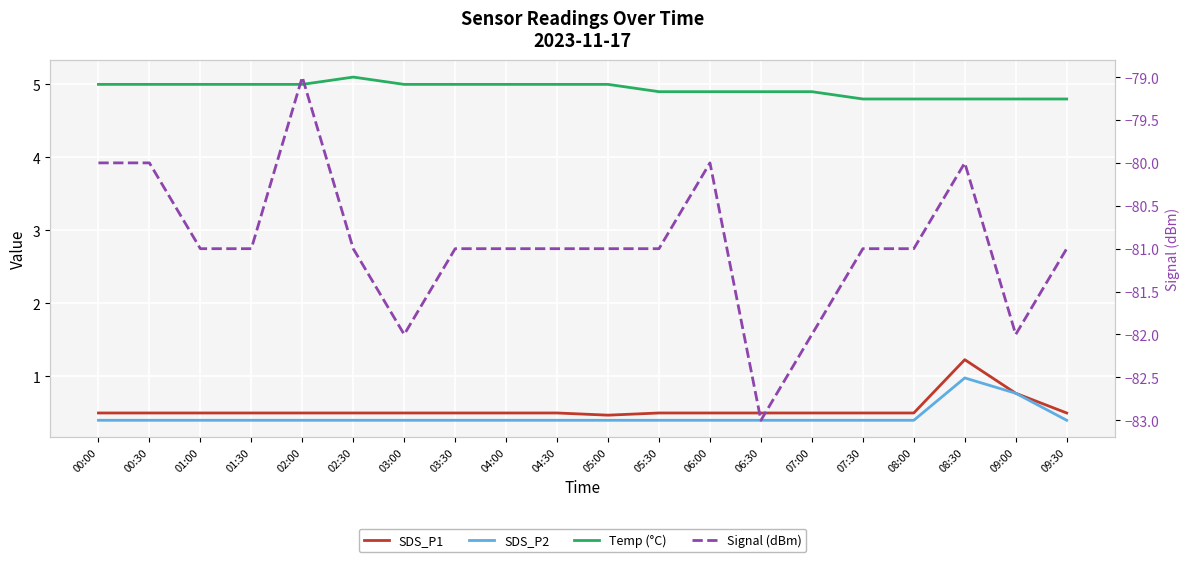

What is the highest value of the Temp (°C) series?

5.1